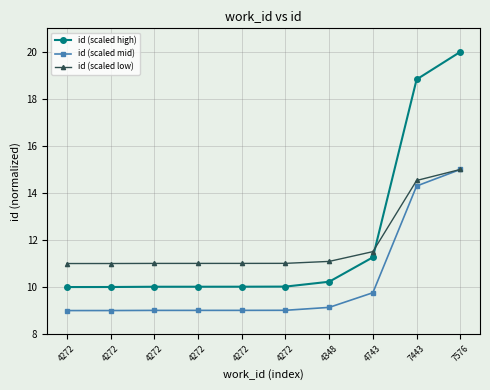

What are all the series names shown in the legend?

id (scaled high), id (scaled mid), id (scaled low)